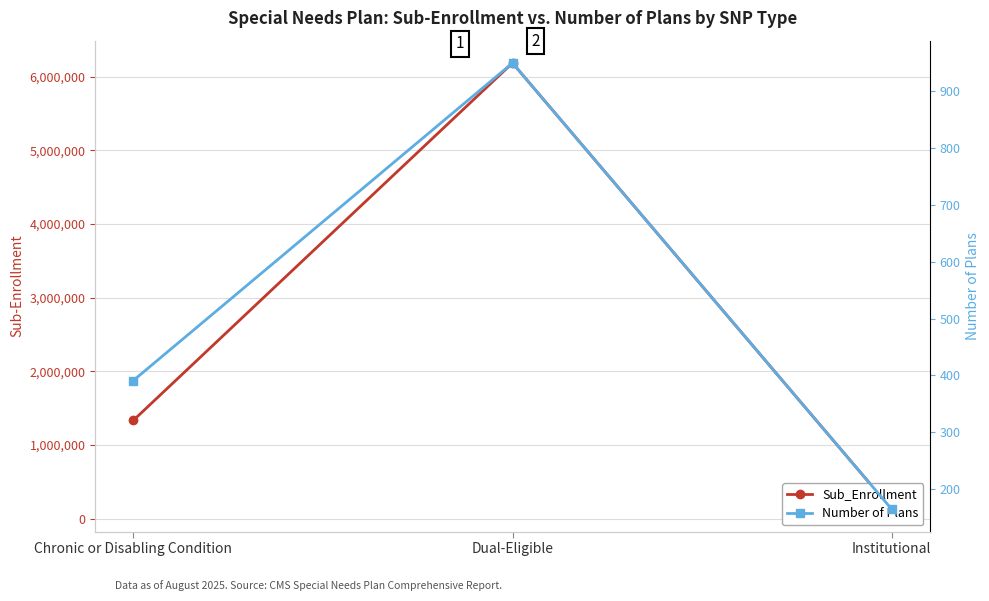

What is the label of the 1st point from the right?

Institutional